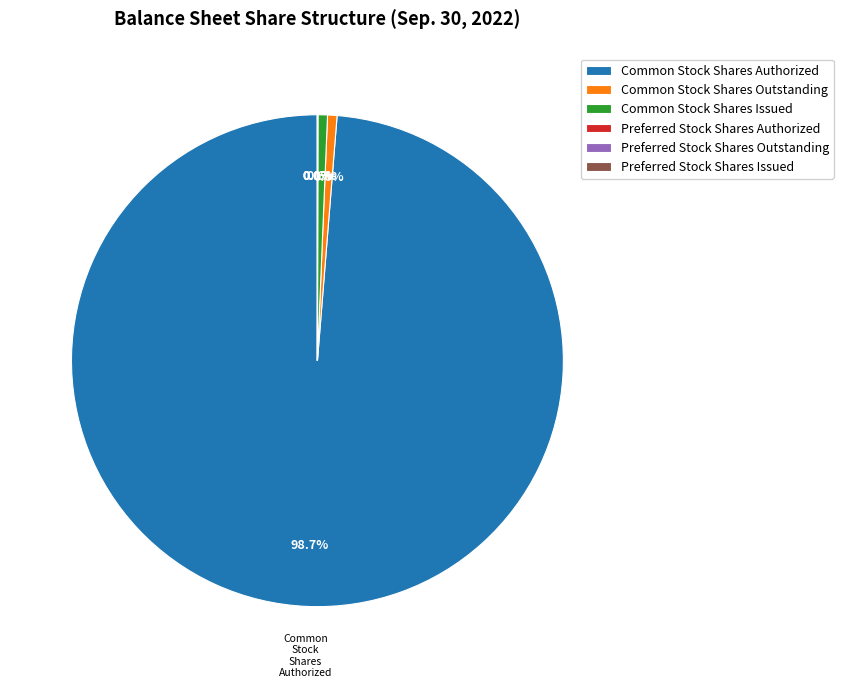

Do Common Stock Shares Issued and Common Stock Shares Authorized together represent more than half of the pie?

Yes